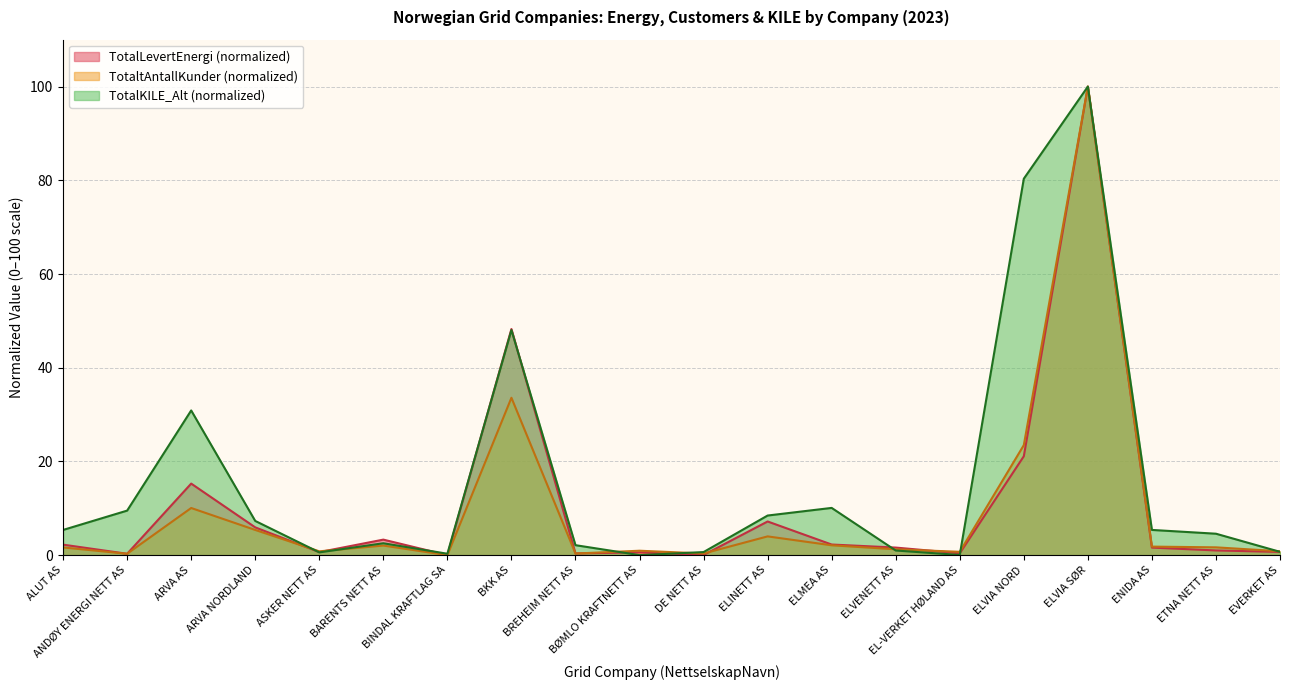

What are all the series names shown in the legend?

TotalLevertEnergi (normalized), TotaltAntallKunder (normalized), TotalKILE_Alt (normalized)